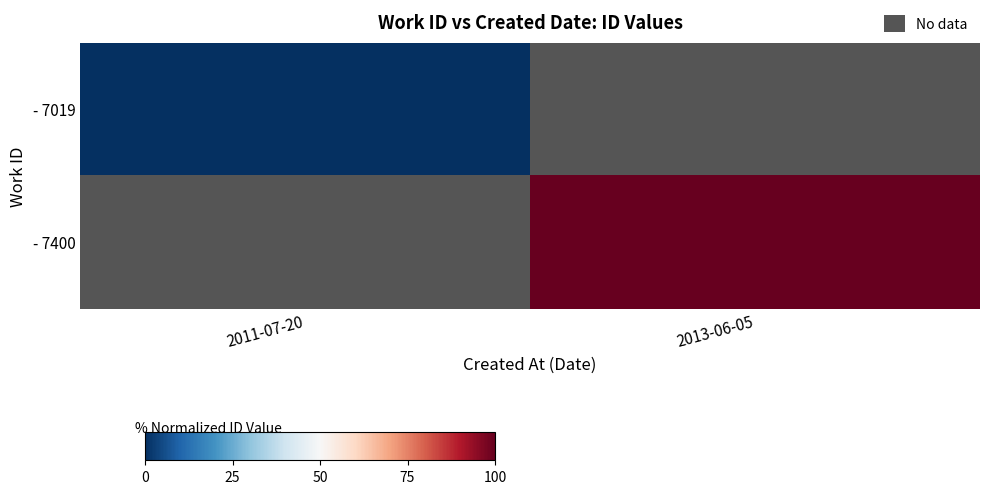

List the series in order of their overall mean, lowest first.

- 7019, - 7400